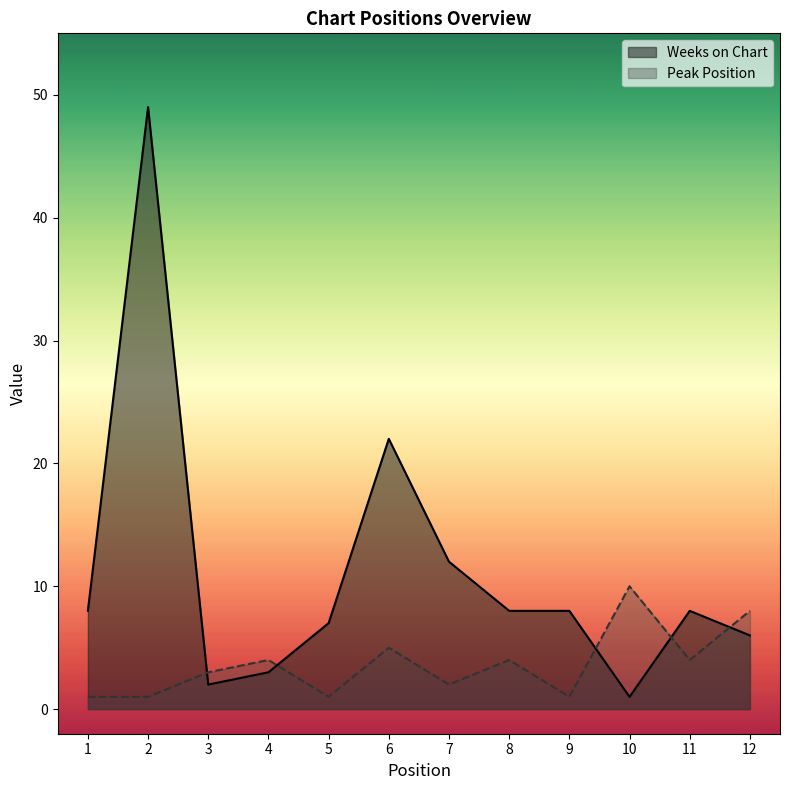

What is the average value of the Peak Position series?

4